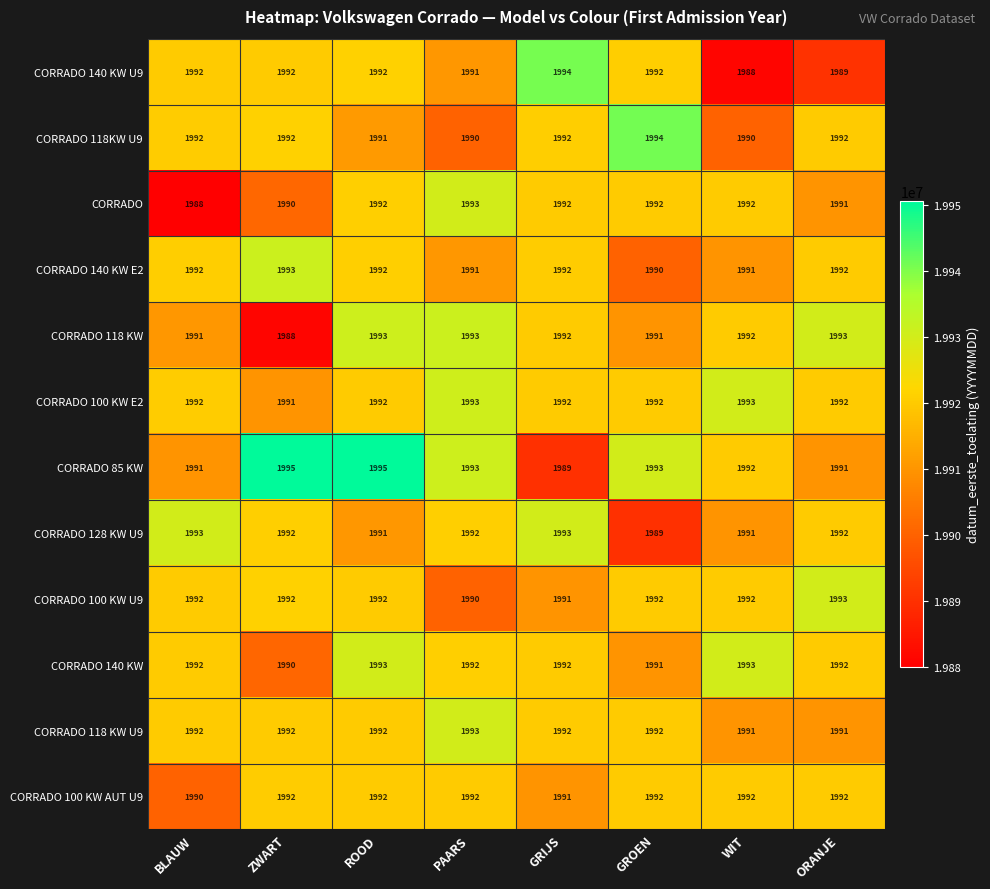

What is the total value across all series at ROOD?

23907